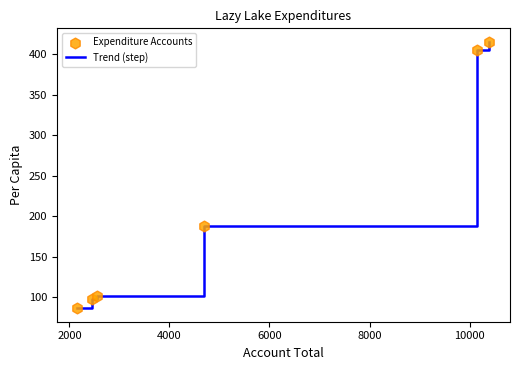

What is the difference between the maximum and minimum values?

329.4